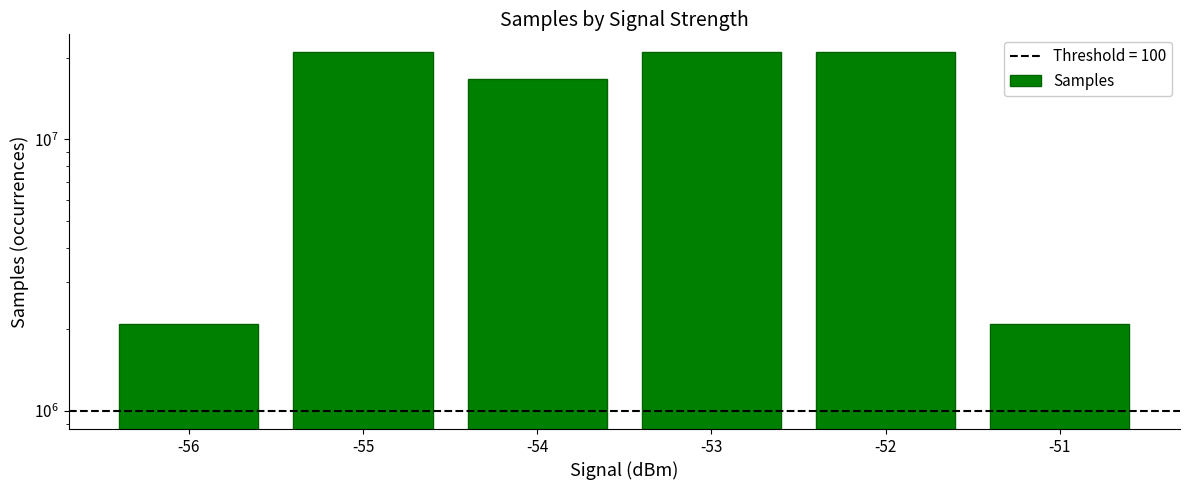

List the labels in order of value, smallest first.

-51, -56, -54, -55, -52, -53